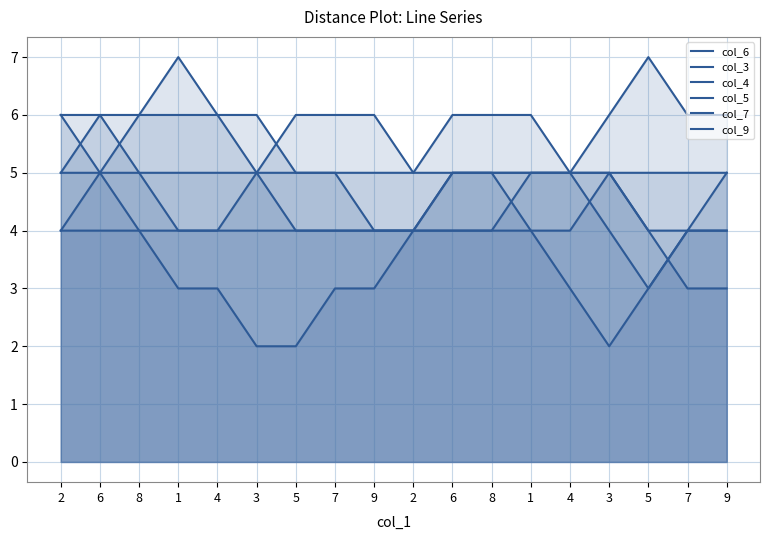

At 4, list the series in order from largest to smallest.

col_6, col_3, col_7, col_5, col_9, col_4